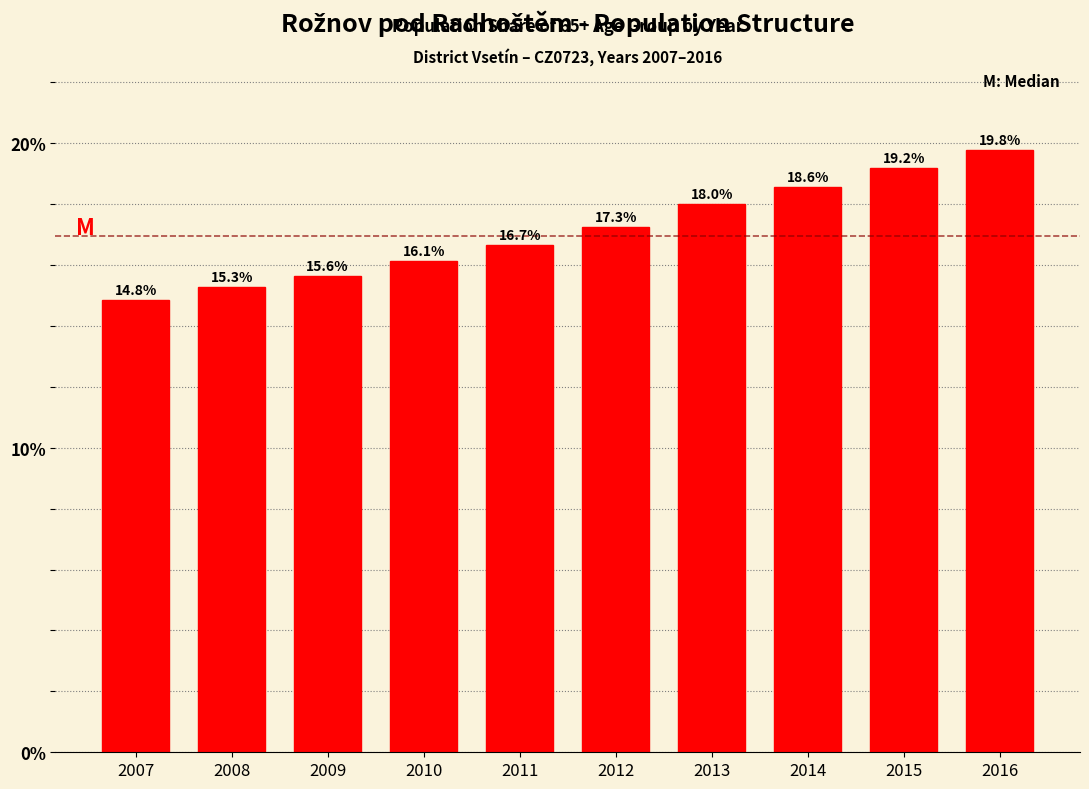

Reading left to right, what are all the values shown in this chart?

14.8	15.3	15.6	16.1	16.7	17.3	18.0	18.6	19.2	19.8